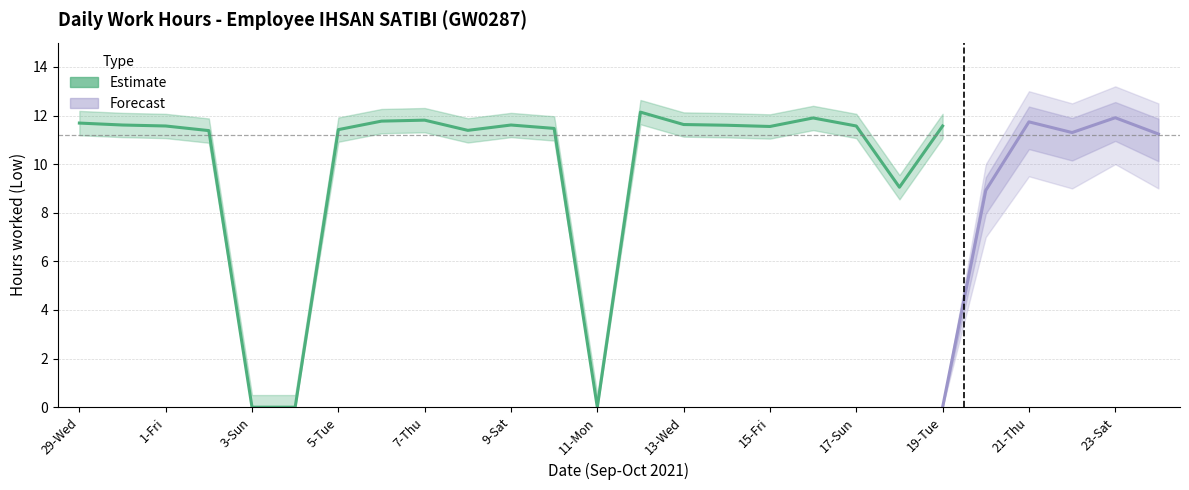

What value does the Estimate_upper series have at 21-Thu?

12.2